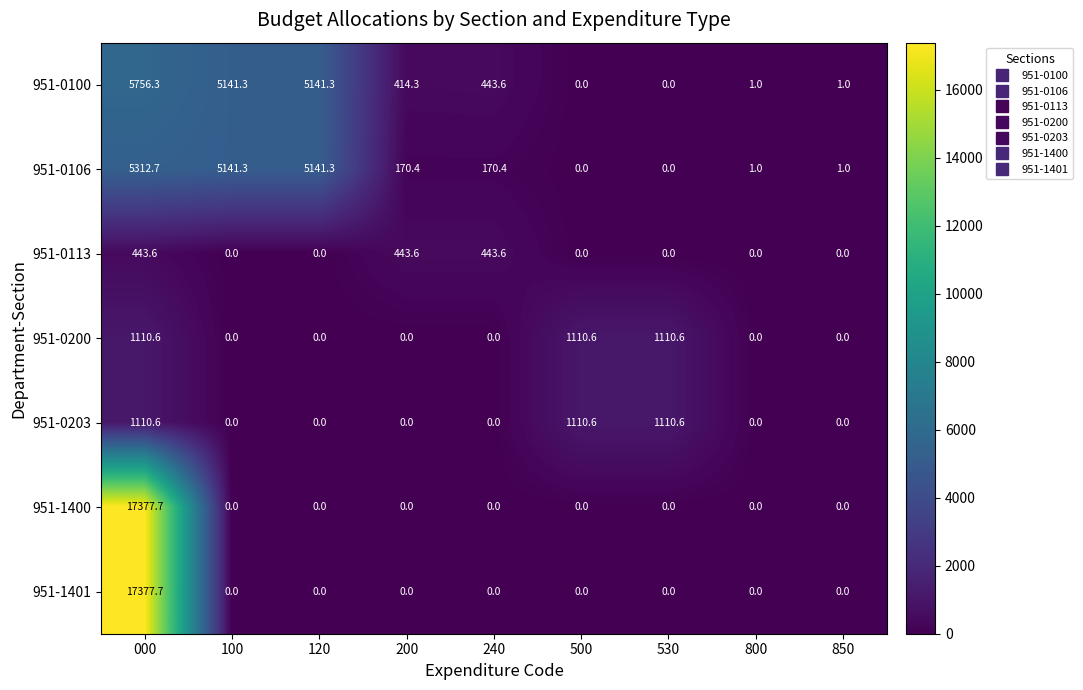

What is the difference between the highest and lowest values at 850?

1.0